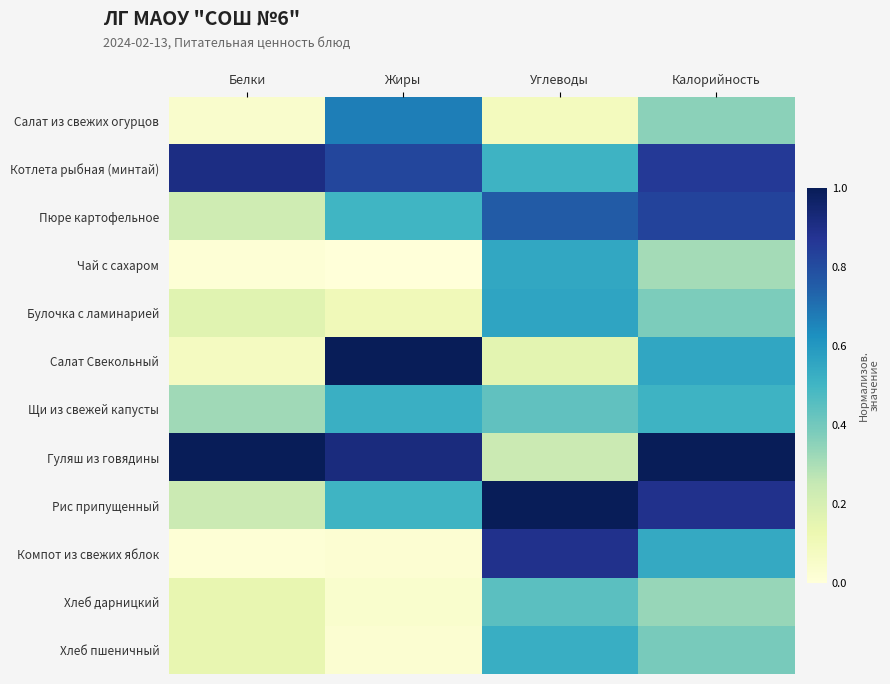

At which category is the sum across all series the highest?

Калорийность